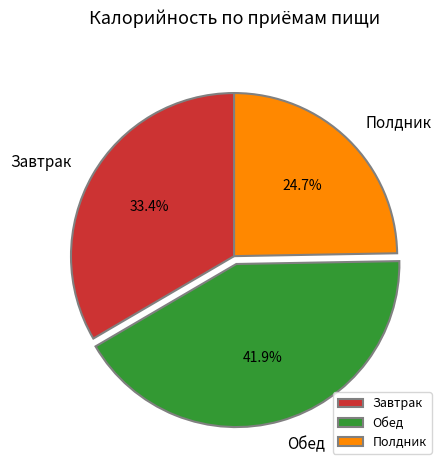

To the nearest percent, what portion does Полдник represent?

25%